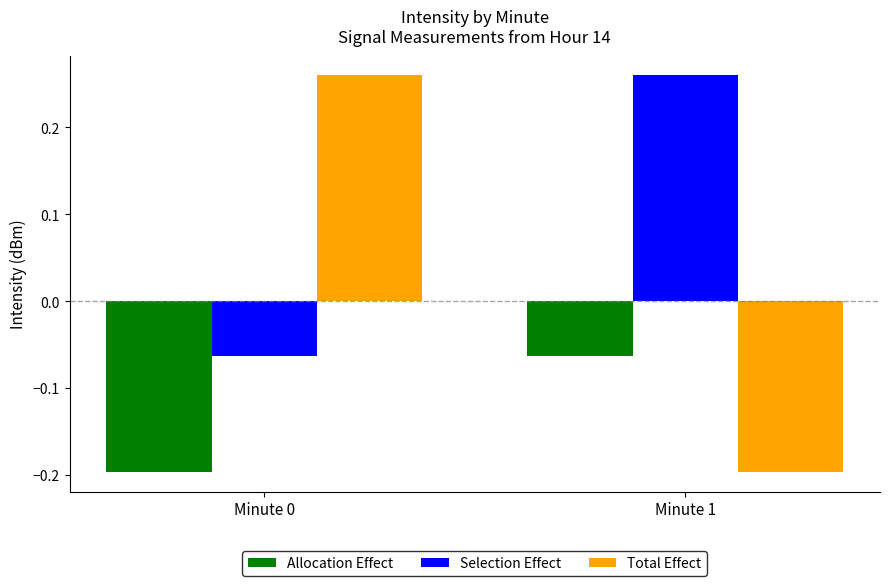

How many bars are there in each group?

3